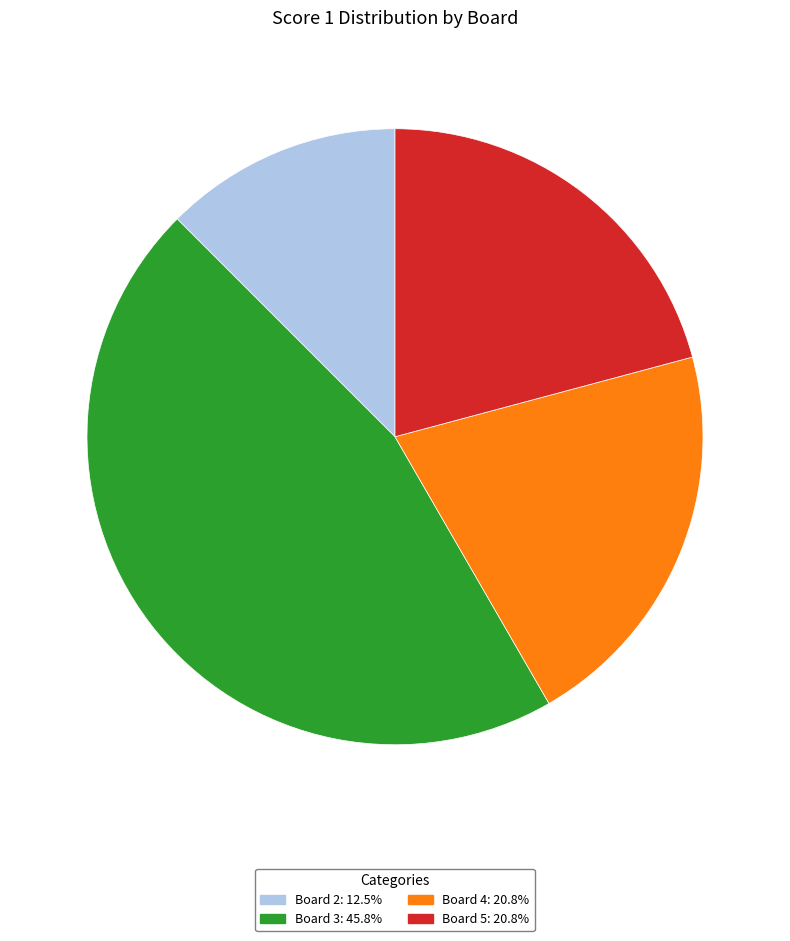

Does Board 2: 12.5% represent more than half of the total?

No